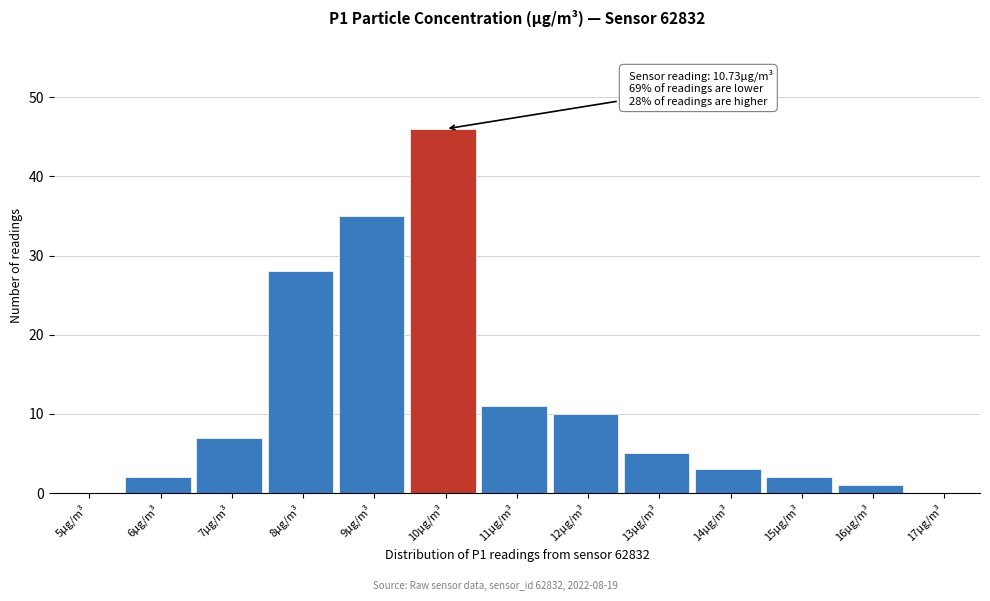

Reading left to right, extract all data points from this chart.

5µg/m³=0	6µg/m³=2	7µg/m³=7	8µg/m³=28	9µg/m³=35	10µg/m³=46	11µg/m³=11	12µg/m³=10	13µg/m³=5	14µg/m³=3	15µg/m³=2	16µg/m³=1	17µg/m³=0